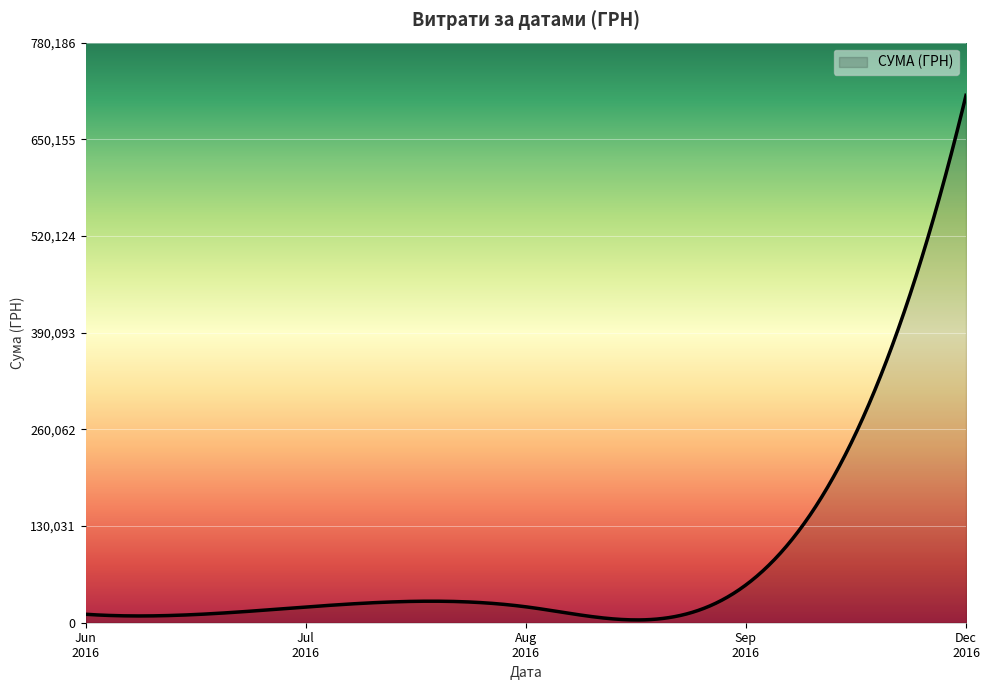

What is the difference between the maximum and minimum values?

705509.4